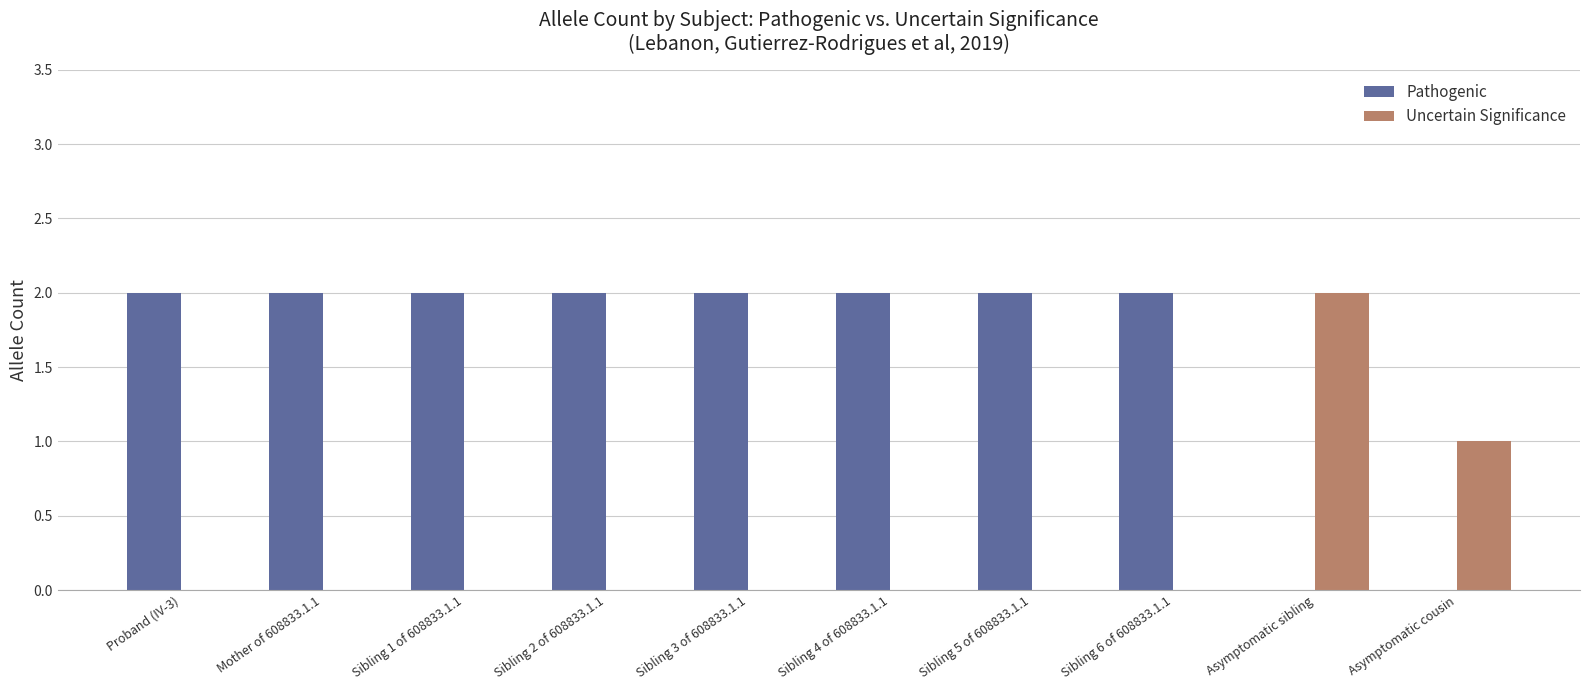

What is the maximum value shown in the chart?

2